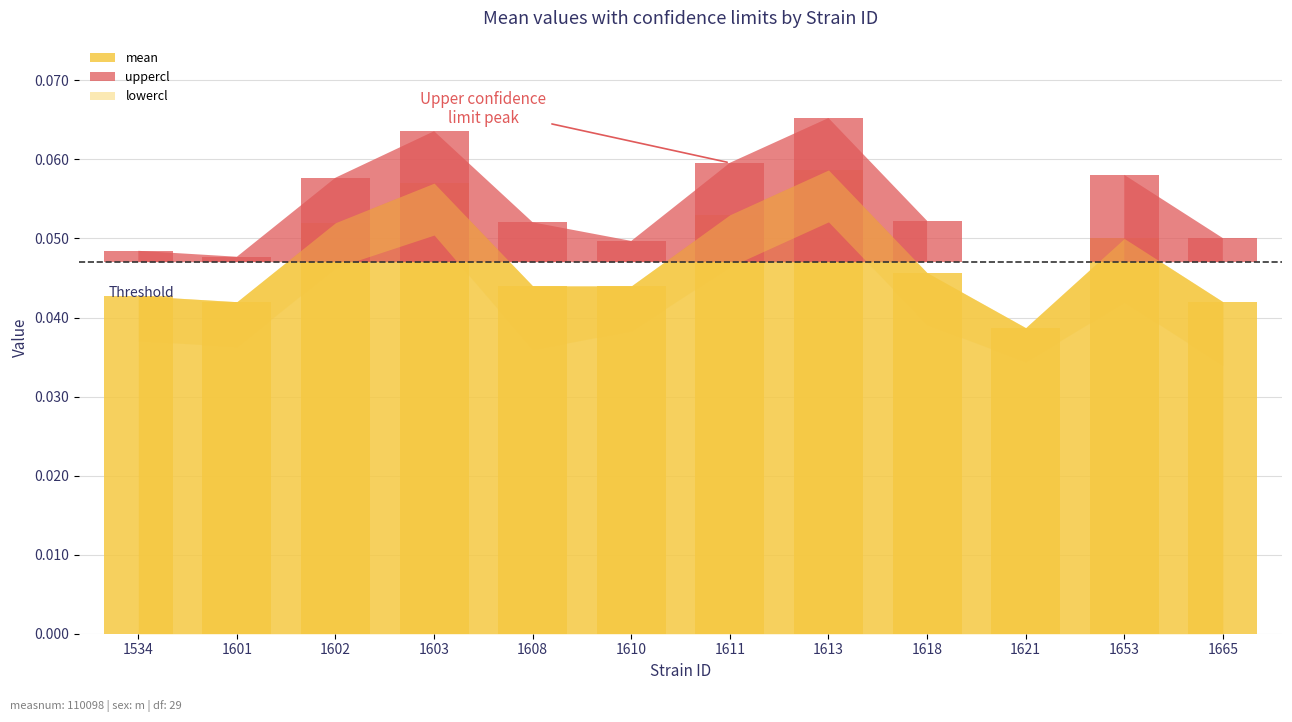

Between 1601 and 1608, which is larger?

1608